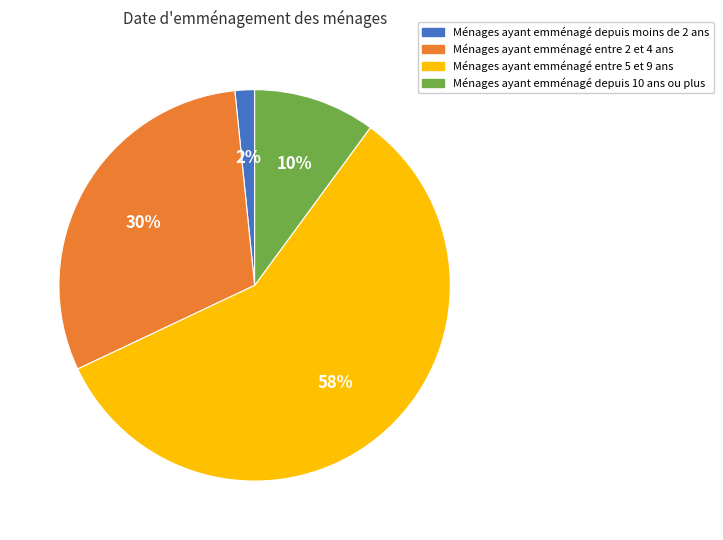

To the nearest percent, what is the difference between the largest and smallest slice percentages?

56%